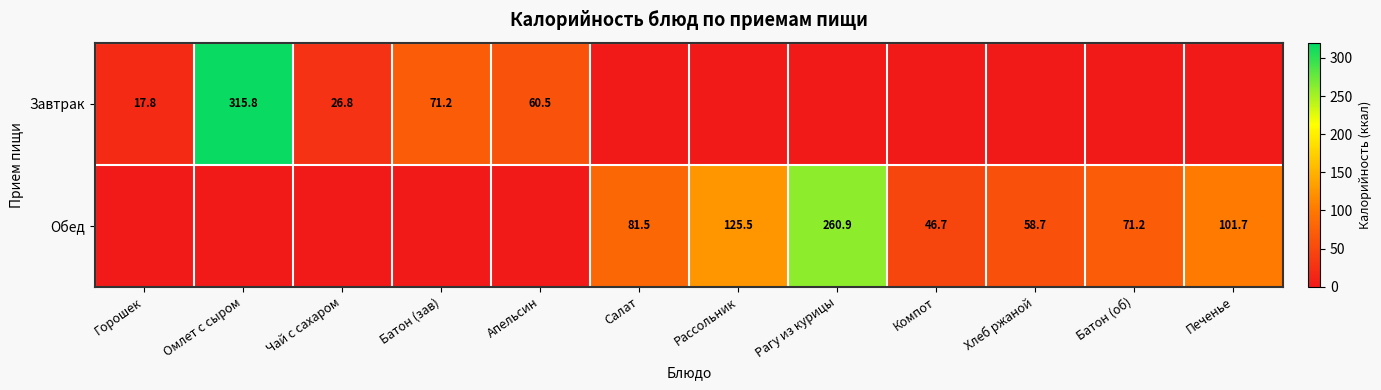

The Завтрак series shows 16.7 at Чай с сахаром. True or false?

False